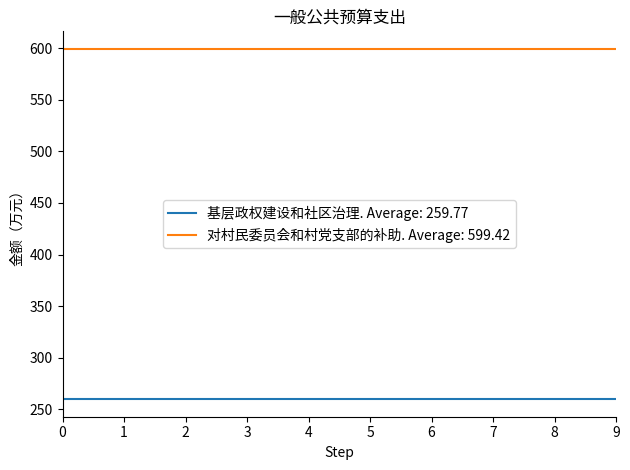

What are all the series names shown in the legend?

基层政权建设和社区治理. Average: 259.77, 对村民委员会和村党支部的补助. Average: 599.42